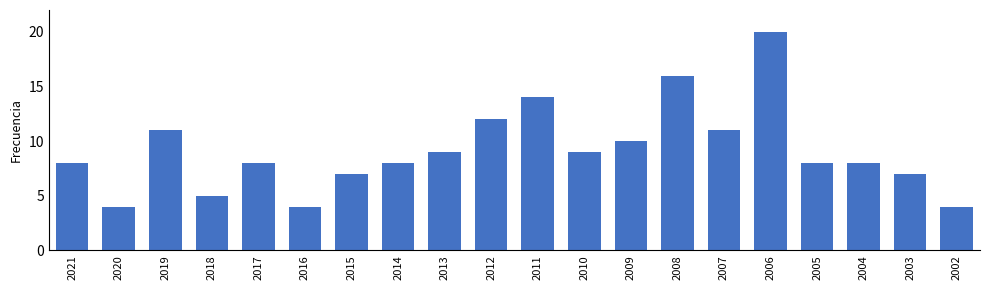

Reading left to right, what are all the values shown in this chart?

2021=8	2020=4	2019=11	2018=5	2017=8	2016=4	2015=7	2014=8	2013=9	2012=12	2011=14	2010=9	2009=10	2008=16	2007=11	2006=20	2005=8	2004=8	2003=7	2002=4